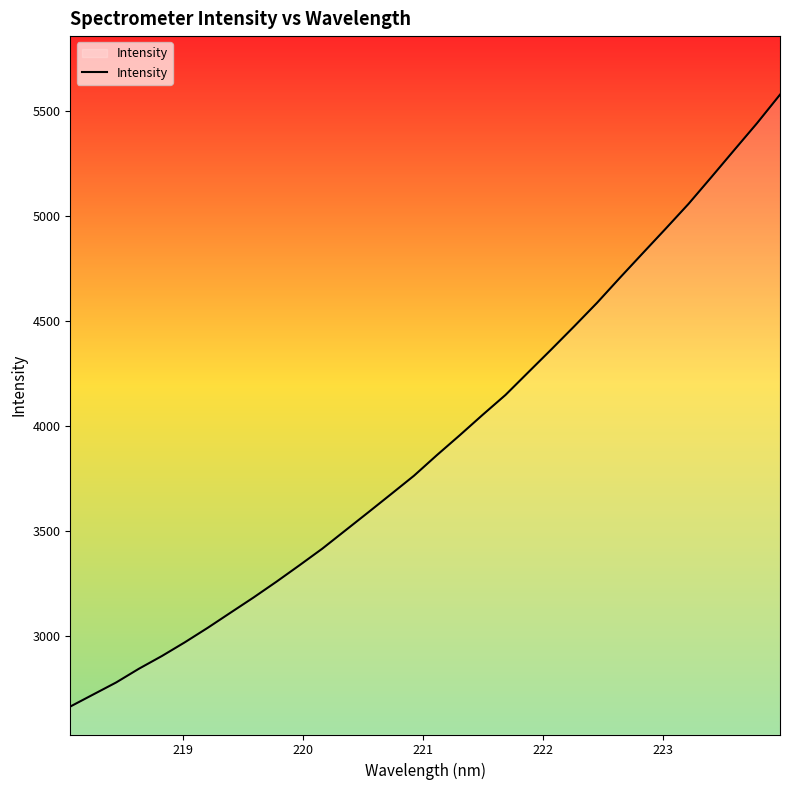

Count the number of data series in this chart.

1